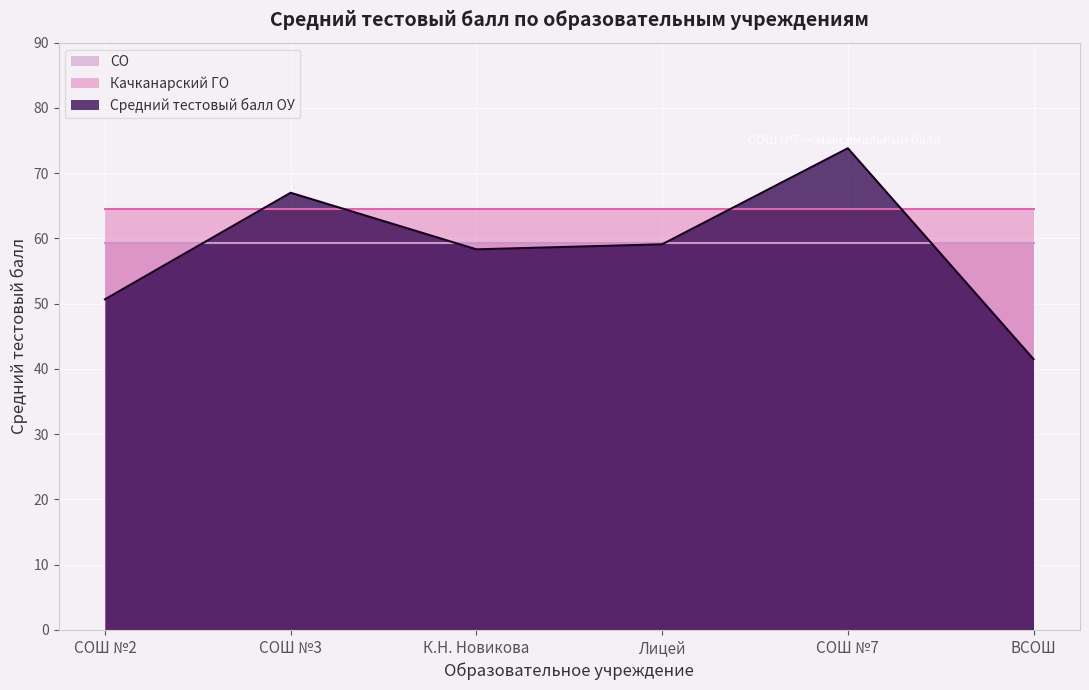

The value of СО at К.Н. Новикова is 59.3. True or false?

True